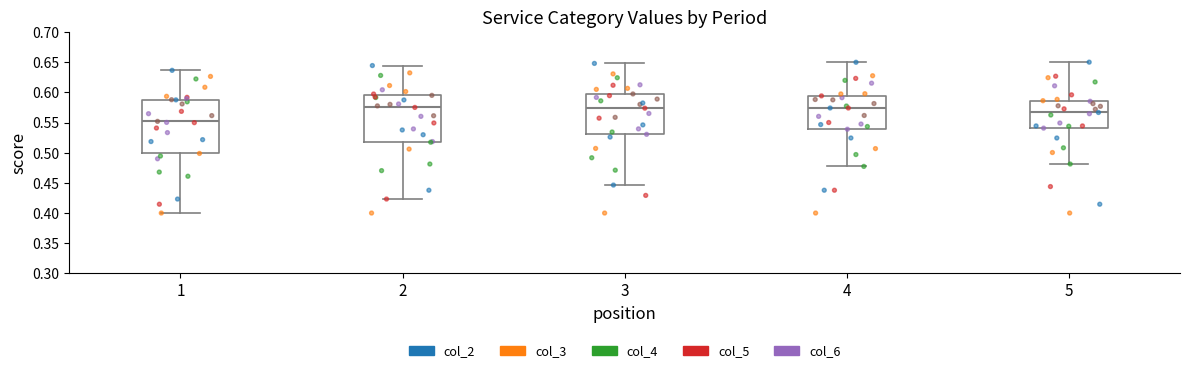

Reading left to right, transcribe this box plot: for each box, give where its median line is, the range the box spans, and where its two whiskers end, as read against the y-axis. The values are not printed on the chart, so give them approximately, as read against the axis.

1: median 0.550, box 0.500 to 0.590, whiskers 0.400 to 0.635
2: median 0.575, box 0.520 to 0.595, whiskers 0.425 to 0.645
3: median 0.575, box 0.530 to 0.595, whiskers 0.445 to 0.650
4: median 0.575, box 0.540 to 0.595, whiskers 0.475 to 0.650
5: median 0.565, box 0.540 to 0.585, whiskers 0.480 to 0.650